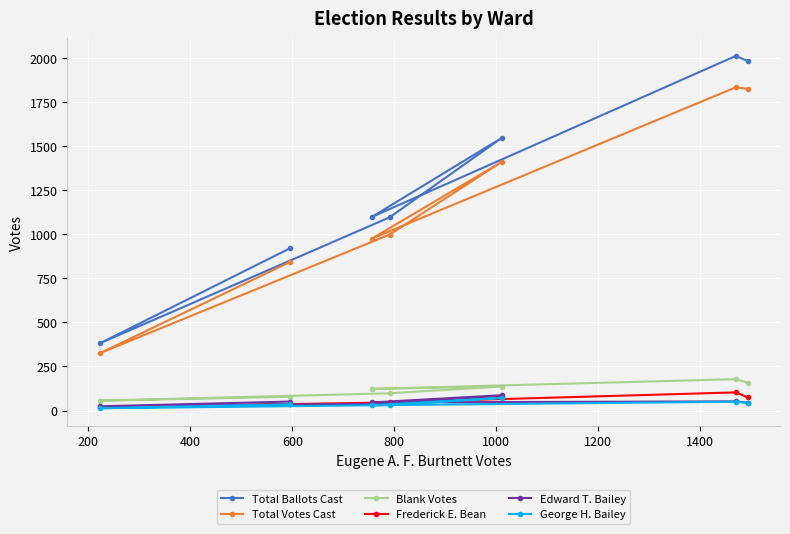

What is the highest value of the Frederick E. Bean series?

103